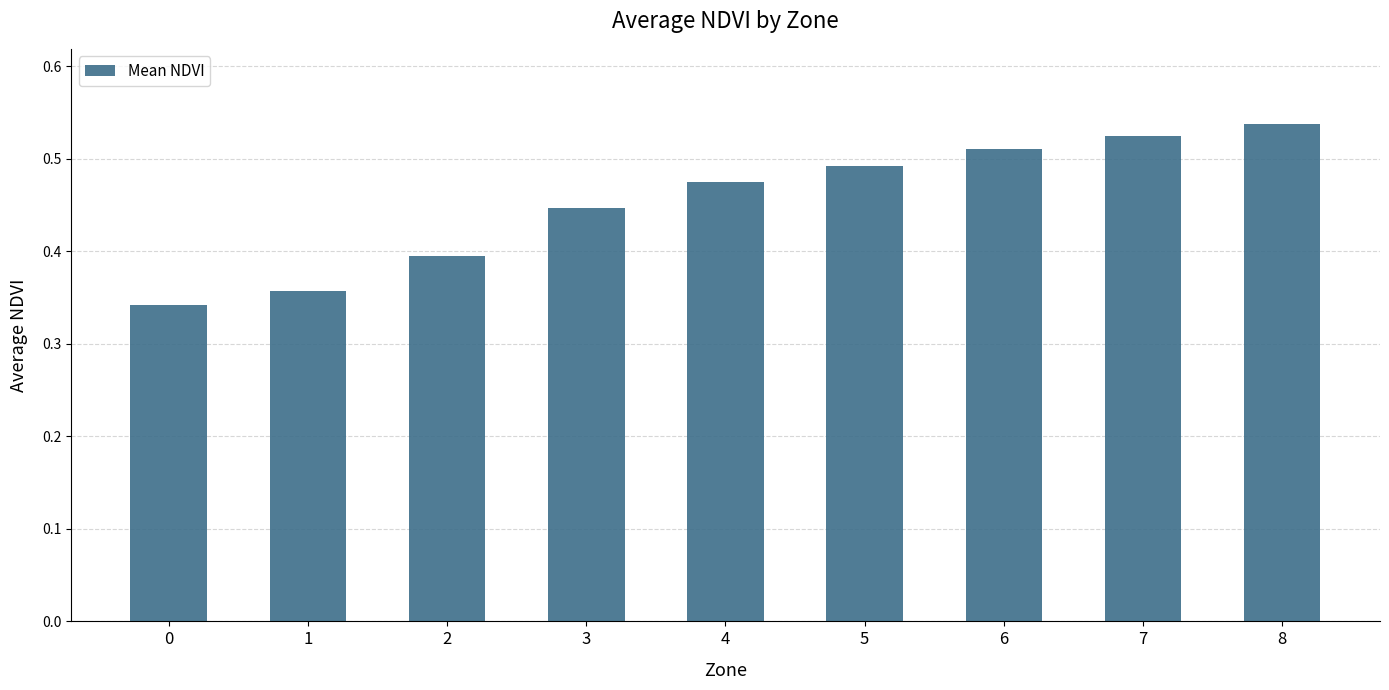

What is the difference between the maximum and minimum values?

0.2